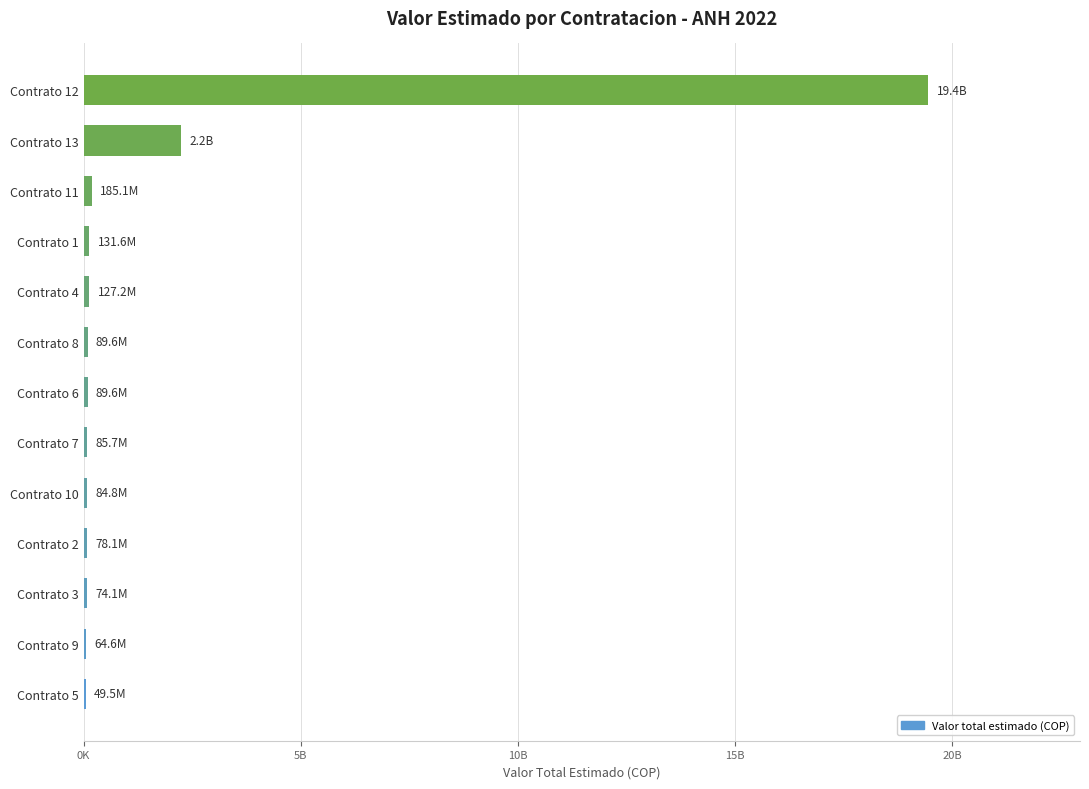

At which label does the data first exceed 89624100?

Contrato 4